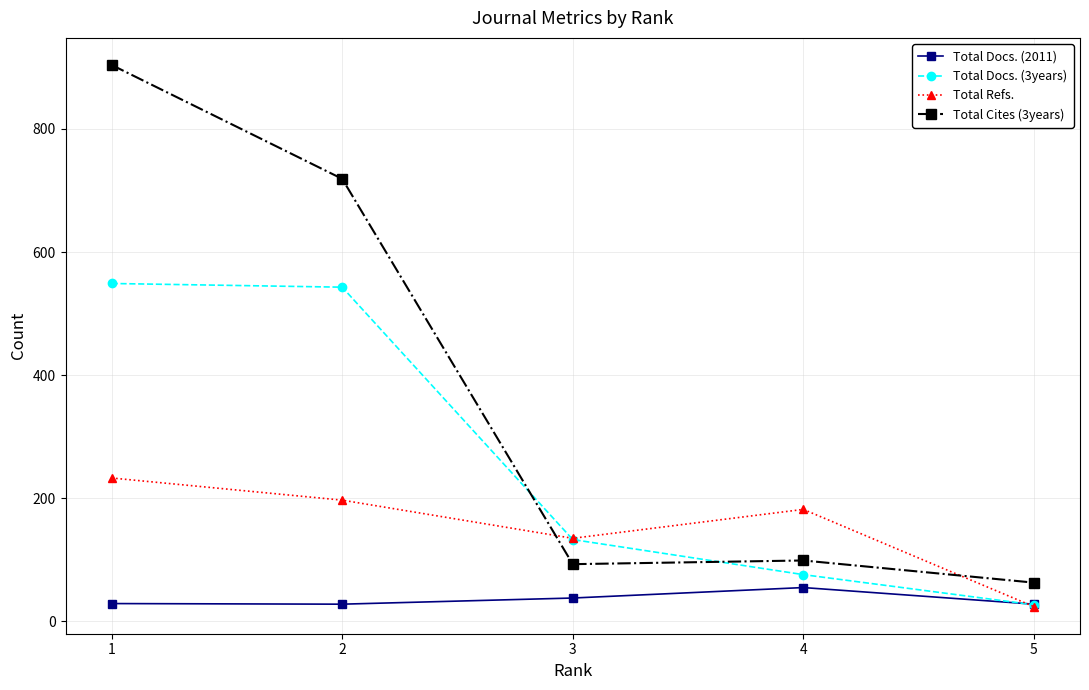

What are all the series names shown in the legend?

Total Docs. (2011), Total Docs. (3years), Total Refs., Total Cites (3years)